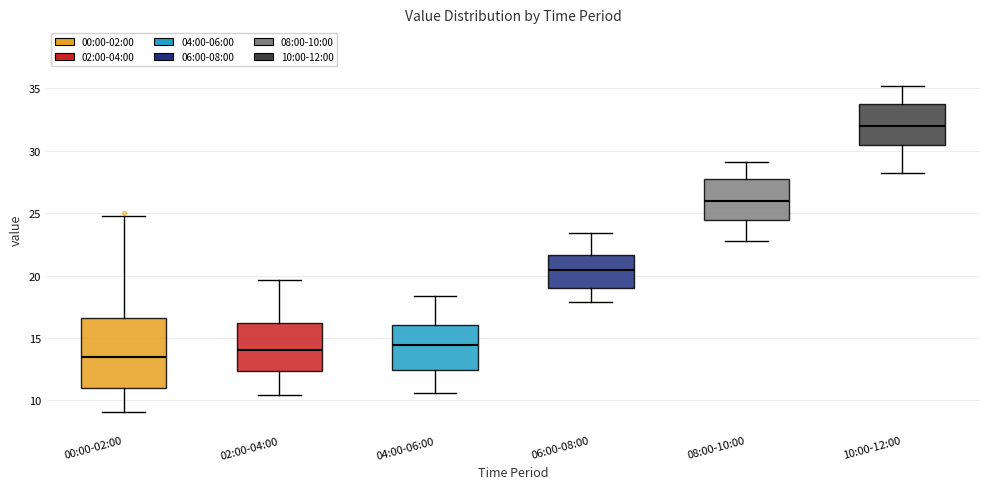

Where is the upper edge of the box for 02:00-04:00 on the y-axis? The values are not printed on the chart, so give them approximately, as read against the axis.

16.0